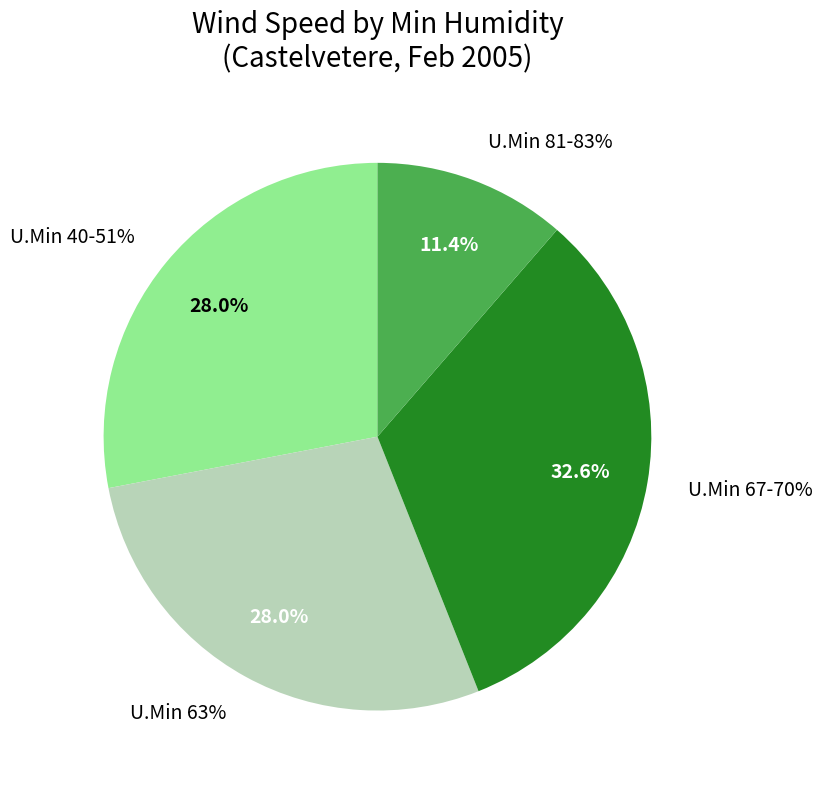

Count the number of slices in the pie.

8